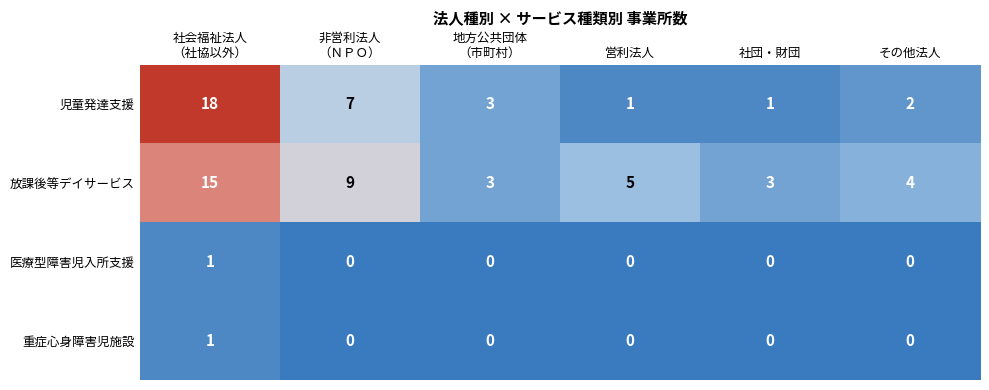

Is it true that 放課後等デイサービス equals 7 at その他法人?

False